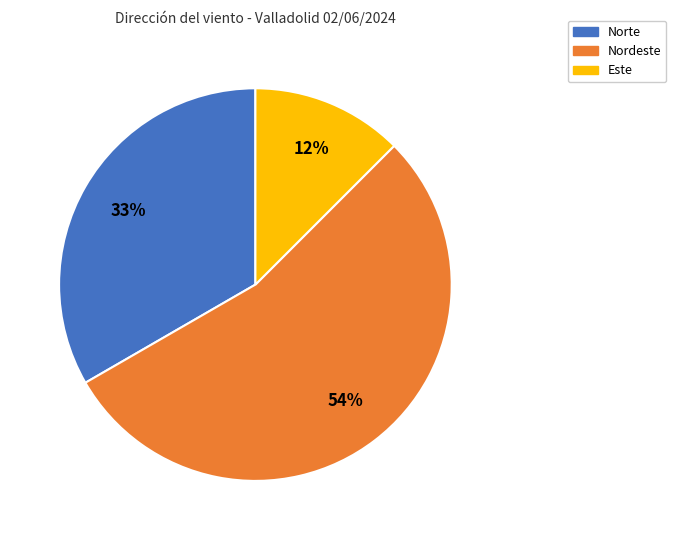

To the nearest percent, what is the average slice percentage?

33%